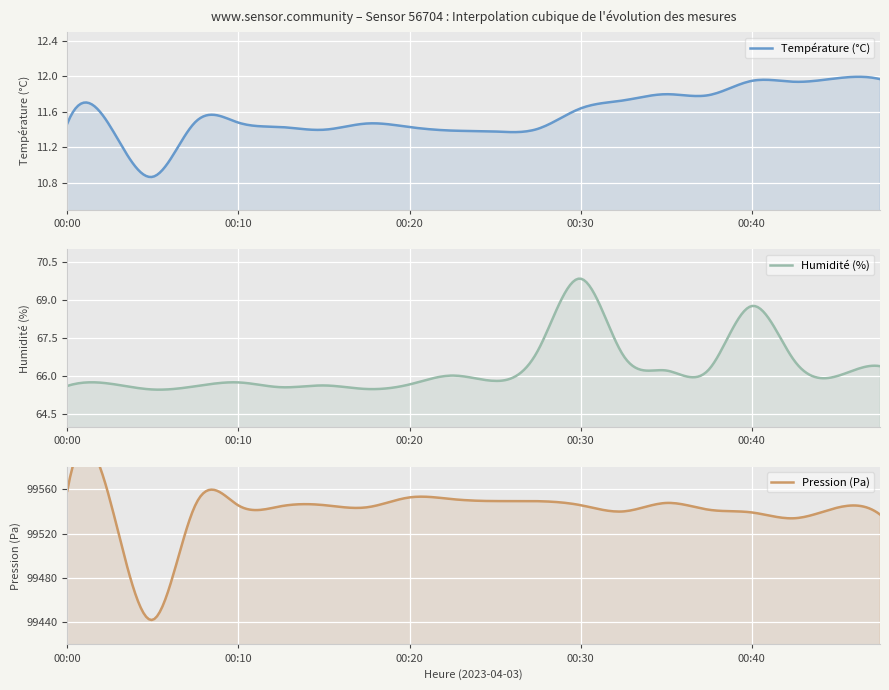

Which series has the widest spread of values?

pressure_kPa